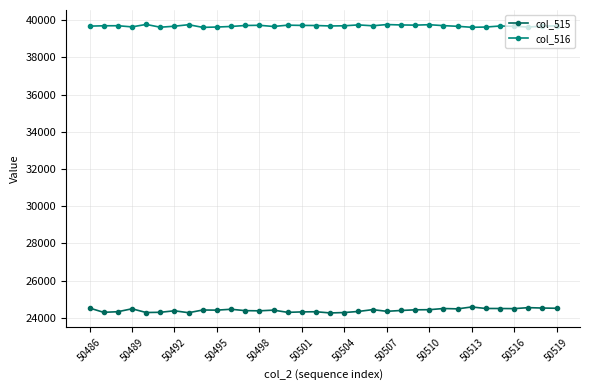

Which series has the widest spread of values?

col_515